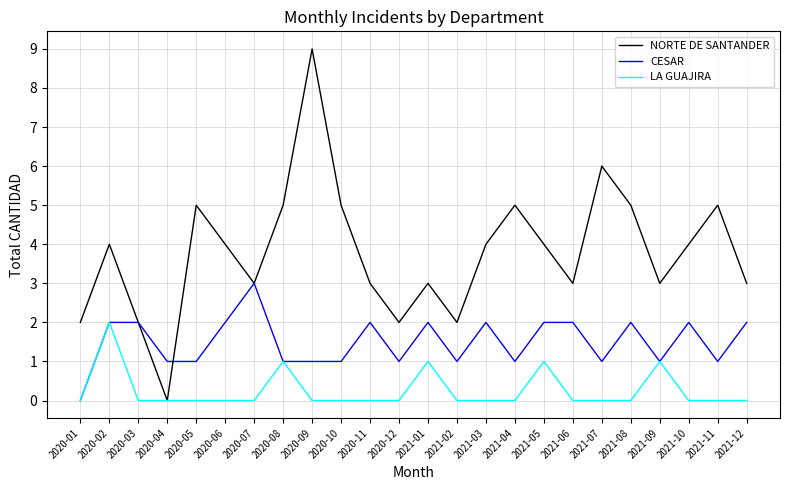

At which category is the sum across all series the highest?

2020-09